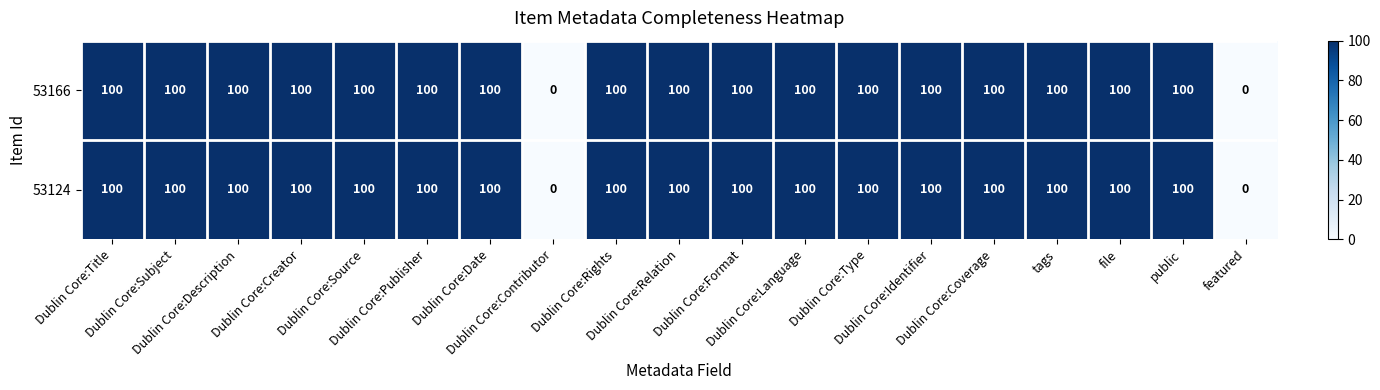

What is the greatest value displayed?

100